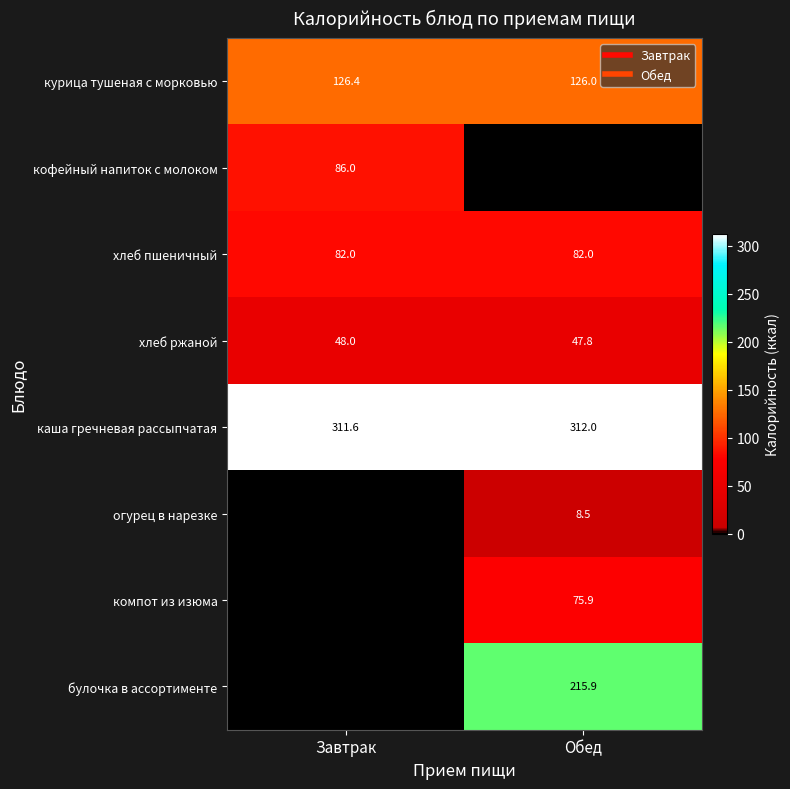

How many data points in булочка в ассортименте are less than 215?

1